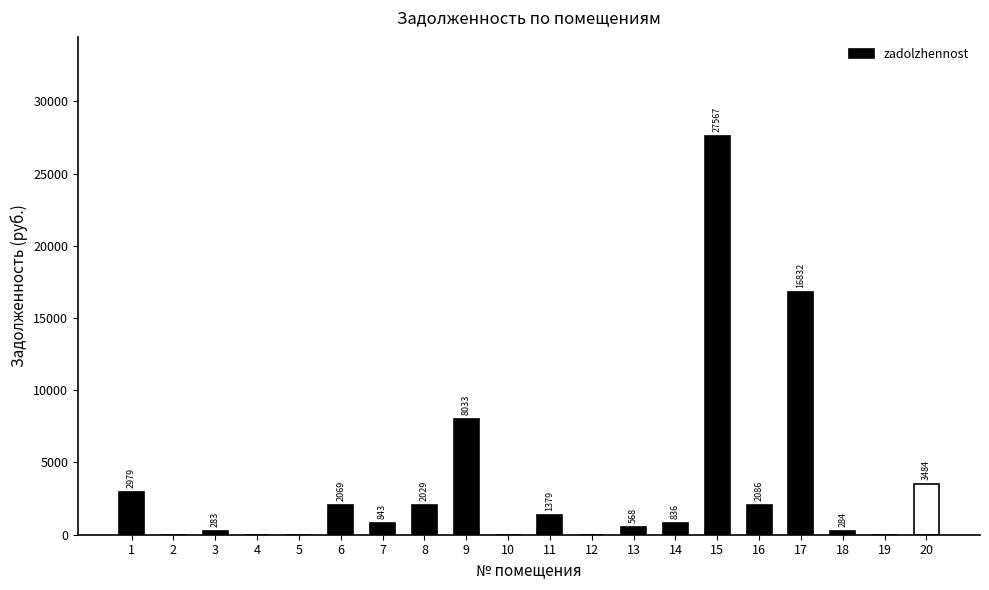

Is it true that the value at 9 is 8032.8?

True